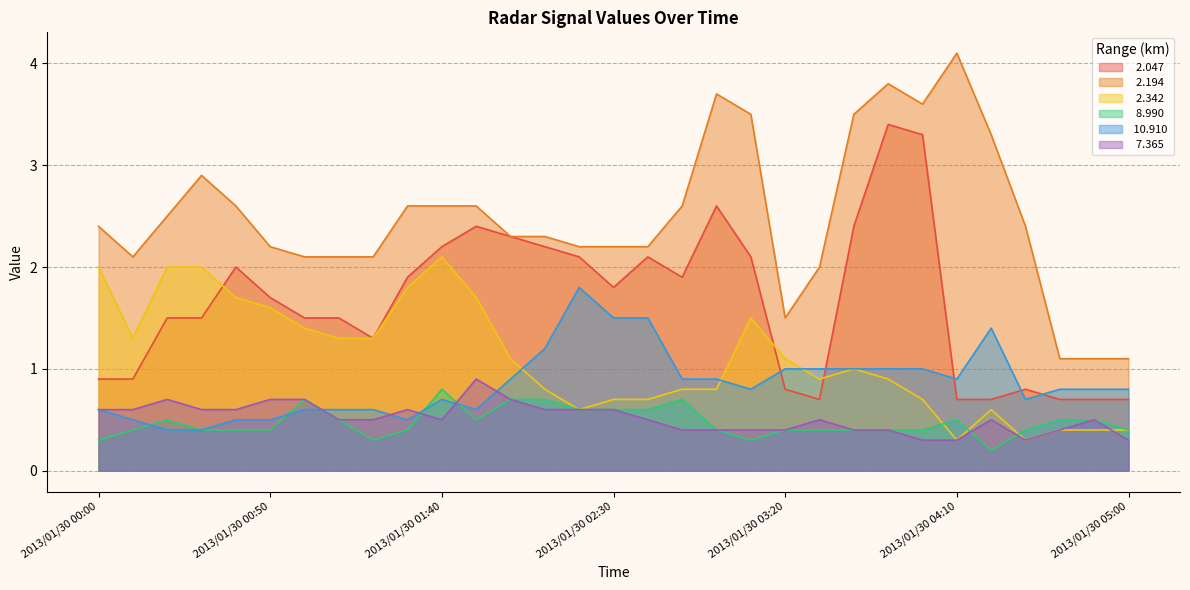

Reading left to right, transcribe all the data shown in this chart.

  2.047: 2013/01/30 00:00=0.9	2013/01/30 00:10=0.9	2013/01/30 00:20=1.5	2013/01/30 00:30=1.5	2013/01/30 00:40=2.0	2013/01/30 00:50=1.7	2013/01/30 01:00=1.5	2013/01/30 01:10=1.5	2013/01/30 01:20=1.3	2013/01/30 01:30=1.9	2013/01/30 01:40=2.2	2013/01/30 01:50=2.4	2013/01/30 02:00=2.3	2013/01/30 02:10=2.2	2013/01/30 02:20=2.1	2013/01/30 02:30=1.8	2013/01/30 02:40=2.1	2013/01/30 02:50=1.9	2013/01/30 03:00=2.6	2013/01/30 03:10=2.1	2013/01/30 03:20=0.8	2013/01/30 03:30=0.7	2013/01/30 03:40=2.4	2013/01/30 03:50=3.4	2013/01/30 04:00=3.3	2013/01/30 04:10=0.7	2013/01/30 04:20=0.7	2013/01/30 04:30=0.8	2013/01/30 04:40=0.7	2013/01/30 04:50=0.7	2013/01/30 05:00=0.7
  2.194: 2013/01/30 00:00=2.4	2013/01/30 00:10=2.1	2013/01/30 00:20=2.5	2013/01/30 00:30=2.9	2013/01/30 00:40=2.6	2013/01/30 00:50=2.2	2013/01/30 01:00=2.1	2013/01/30 01:10=2.1	2013/01/30 01:20=2.1	2013/01/30 01:30=2.6	2013/01/30 01:40=2.6	2013/01/30 01:50=2.6	2013/01/30 02:00=2.3	2013/01/30 02:10=2.3	2013/01/30 02:20=2.2	2013/01/30 02:30=2.2	2013/01/30 02:40=2.2	2013/01/30 02:50=2.6	2013/01/30 03:00=3.7	2013/01/30 03:10=3.5	2013/01/30 03:20=1.5	2013/01/30 03:30=2.0	2013/01/30 03:40=3.5	2013/01/30 03:50=3.8	2013/01/30 04:00=3.6	2013/01/30 04:10=4.1	2013/01/30 04:20=3.3	2013/01/30 04:30=2.4	2013/01/30 04:40=1.1	2013/01/30 04:50=1.1	2013/01/30 05:00=1.1
  2.342: 2013/01/30 00:00=2.0	2013/01/30 00:10=1.3	2013/01/30 00:20=2.0	2013/01/30 00:30=2.0	2013/01/30 00:40=1.7	2013/01/30 00:50=1.6	2013/01/30 01:00=1.4	2013/01/30 01:10=1.3	2013/01/30 01:20=1.3	2013/01/30 01:30=1.8	2013/01/30 01:40=2.1	2013/01/30 01:50=1.7	2013/01/30 02:00=1.1	2013/01/30 02:10=0.8	2013/01/30 02:20=0.6	2013/01/30 02:30=0.7	2013/01/30 02:40=0.7	2013/01/30 02:50=0.8	2013/01/30 03:00=0.8	2013/01/30 03:10=1.5	2013/01/30 03:20=1.1	2013/01/30 03:30=0.9	2013/01/30 03:40=1.0	2013/01/30 03:50=0.9	2013/01/30 04:00=0.7	2013/01/30 04:10=0.3	2013/01/30 04:20=0.6	2013/01/30 04:30=0.3	2013/01/30 04:40=0.4	2013/01/30 04:50=0.4	2013/01/30 05:00=0.4
  8.990: 2013/01/30 00:00=0.3	2013/01/30 00:10=0.4	2013/01/30 00:20=0.5	2013/01/30 00:30=0.4	2013/01/30 00:40=0.4	2013/01/30 00:50=0.4	2013/01/30 01:00=0.7	2013/01/30 01:10=0.5	2013/01/30 01:20=0.3	2013/01/30 01:30=0.4	2013/01/30 01:40=0.8	2013/01/30 01:50=0.5	2013/01/30 02:00=0.7	2013/01/30 02:10=0.7	2013/01/30 02:20=0.6	2013/01/30 02:30=0.6	2013/01/30 02:40=0.6	2013/01/30 02:50=0.7	2013/01/30 03:00=0.4	2013/01/30 03:10=0.3	2013/01/30 03:20=0.4	2013/01/30 03:30=0.4	2013/01/30 03:40=0.4	2013/01/30 03:50=0.4	2013/01/30 04:00=0.4	2013/01/30 04:10=0.5	2013/01/30 04:20=0.2	2013/01/30 04:30=0.4	2013/01/30 04:40=0.5	2013/01/30 04:50=0.5	2013/01/30 05:00=0.4
 10.910: 2013/01/30 00:00=0.6	2013/01/30 00:10=0.5	2013/01/30 00:20=0.4	2013/01/30 00:30=0.4	2013/01/30 00:40=0.5	2013/01/30 00:50=0.5	2013/01/30 01:00=0.6	2013/01/30 01:10=0.6	2013/01/30 01:20=0.6	2013/01/30 01:30=0.5	2013/01/30 01:40=0.7	2013/01/30 01:50=0.6	2013/01/30 02:00=0.9	2013/01/30 02:10=1.2	2013/01/30 02:20=1.8	2013/01/30 02:30=1.5	2013/01/30 02:40=1.5	2013/01/30 02:50=0.9	2013/01/30 03:00=0.9	2013/01/30 03:10=0.8	2013/01/30 03:20=1.0	2013/01/30 03:30=1.0	2013/01/30 03:40=1.0	2013/01/30 03:50=1.0	2013/01/30 04:00=1.0	2013/01/30 04:10=0.9	2013/01/30 04:20=1.4	2013/01/30 04:30=0.7	2013/01/30 04:40=0.8	2013/01/30 04:50=0.8	2013/01/30 05:00=0.8
  7.365: 2013/01/30 00:00=0.6	2013/01/30 00:10=0.6	2013/01/30 00:20=0.7	2013/01/30 00:30=0.6	2013/01/30 00:40=0.6	2013/01/30 00:50=0.7	2013/01/30 01:00=0.7	2013/01/30 01:10=0.5	2013/01/30 01:20=0.5	2013/01/30 01:30=0.6	2013/01/30 01:40=0.5	2013/01/30 01:50=0.9	2013/01/30 02:00=0.7	2013/01/30 02:10=0.6	2013/01/30 02:20=0.6	2013/01/30 02:30=0.6	2013/01/30 02:40=0.5	2013/01/30 02:50=0.4	2013/01/30 03:00=0.4	2013/01/30 03:10=0.4	2013/01/30 03:20=0.4	2013/01/30 03:30=0.5	2013/01/30 03:40=0.4	2013/01/30 03:50=0.4	2013/01/30 04:00=0.3	2013/01/30 04:10=0.3	2013/01/30 04:20=0.5	2013/01/30 04:30=0.3	2013/01/30 04:40=0.4	2013/01/30 04:50=0.5	2013/01/30 05:00=0.3